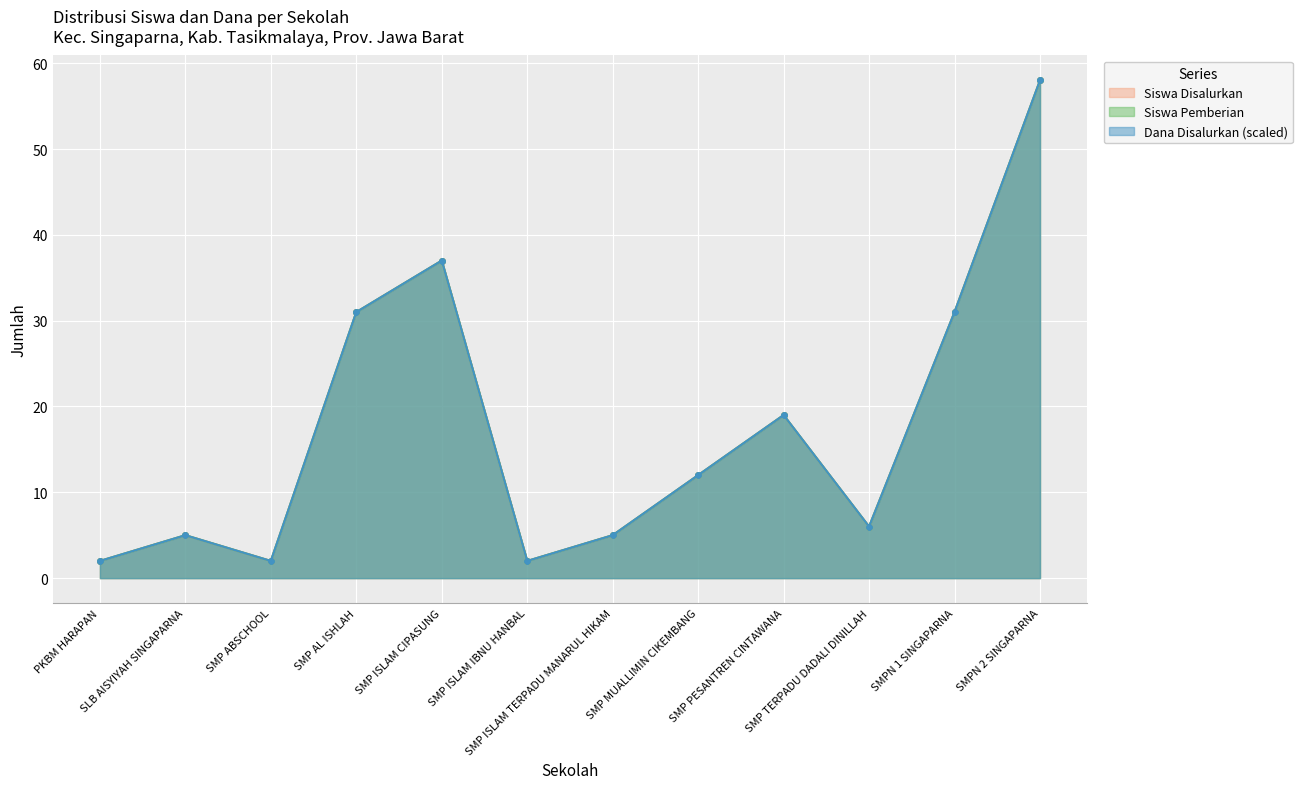

Between SMP AL ISHLAH and SMPN 2 SINGAPARNA, which is larger?

SMPN 2 SINGAPARNA